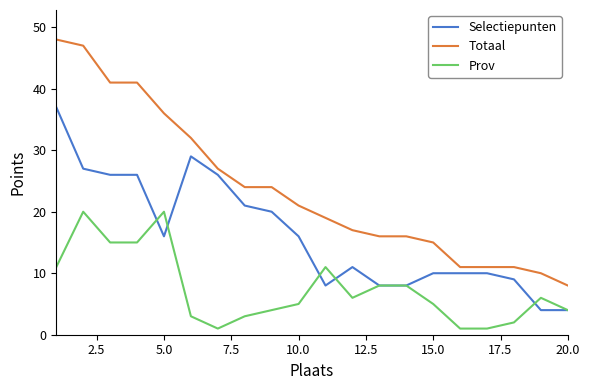

Which series has the largest range (max minus min)?

Totaal